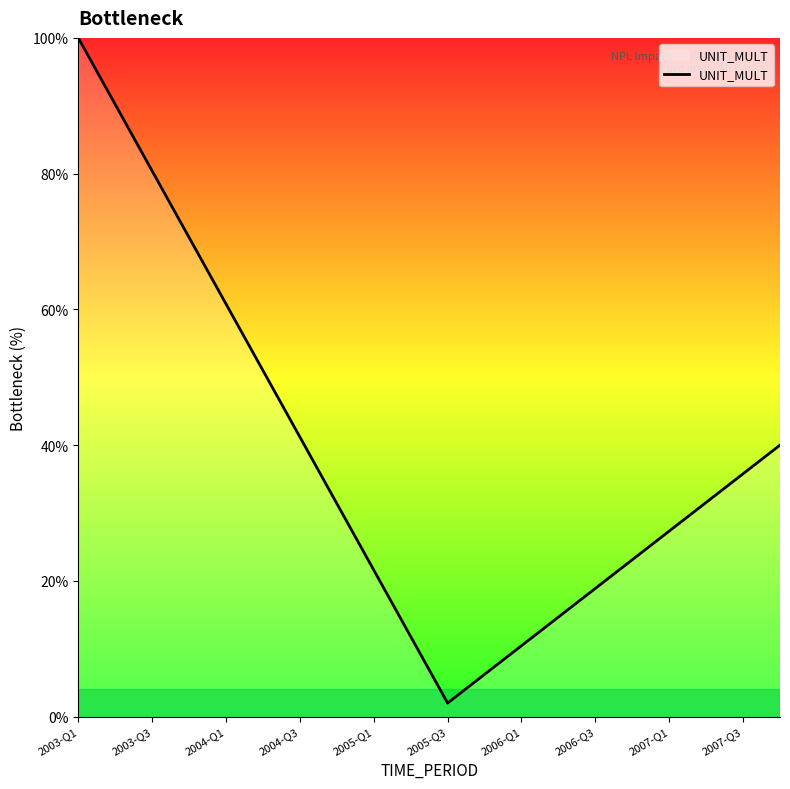

What is the difference between the maximum and minimum values?

98.0